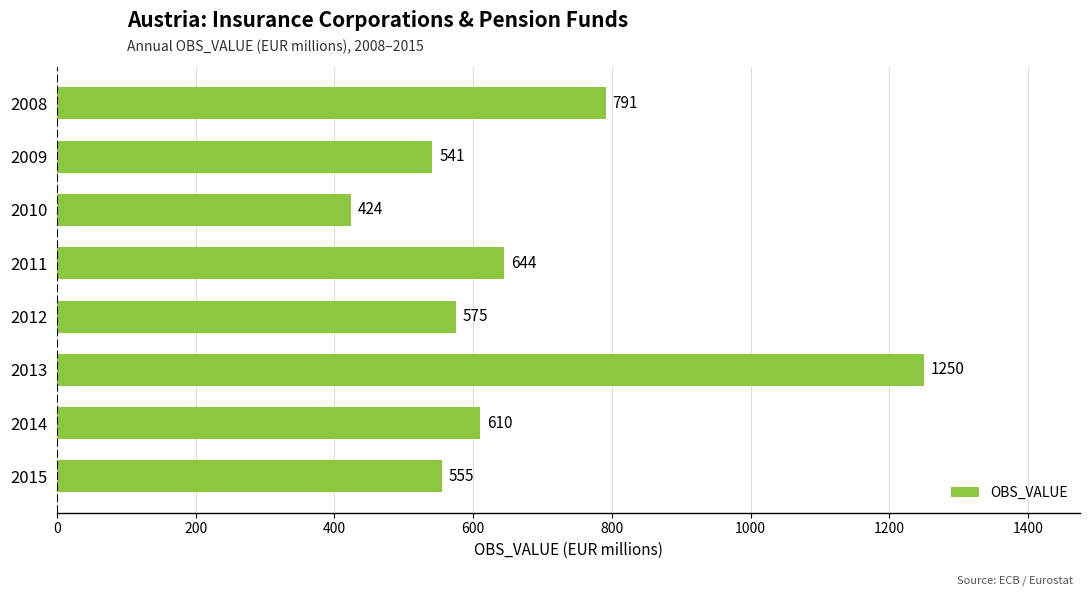

Between 2012 and 2011, which is larger?

2011